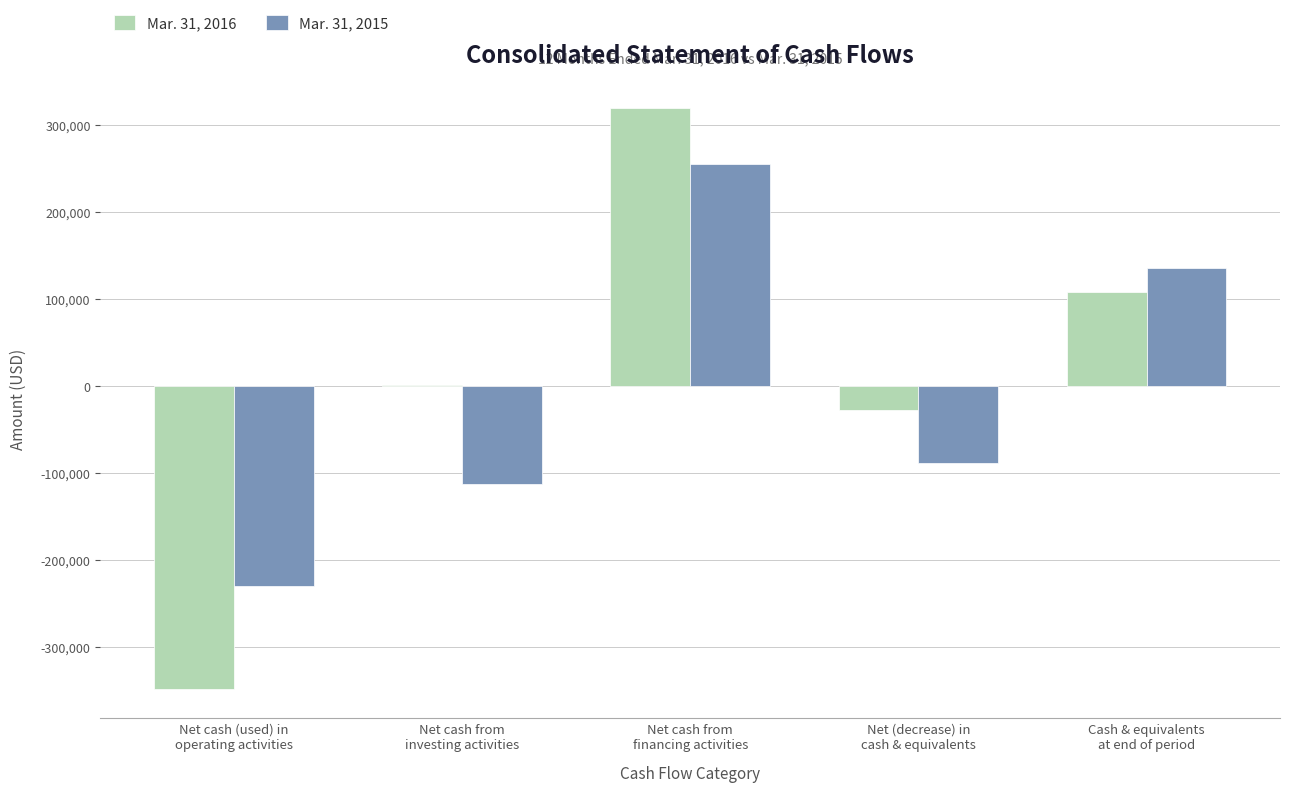

What is the average value of the Mar. 31, 2015 series?

-8138